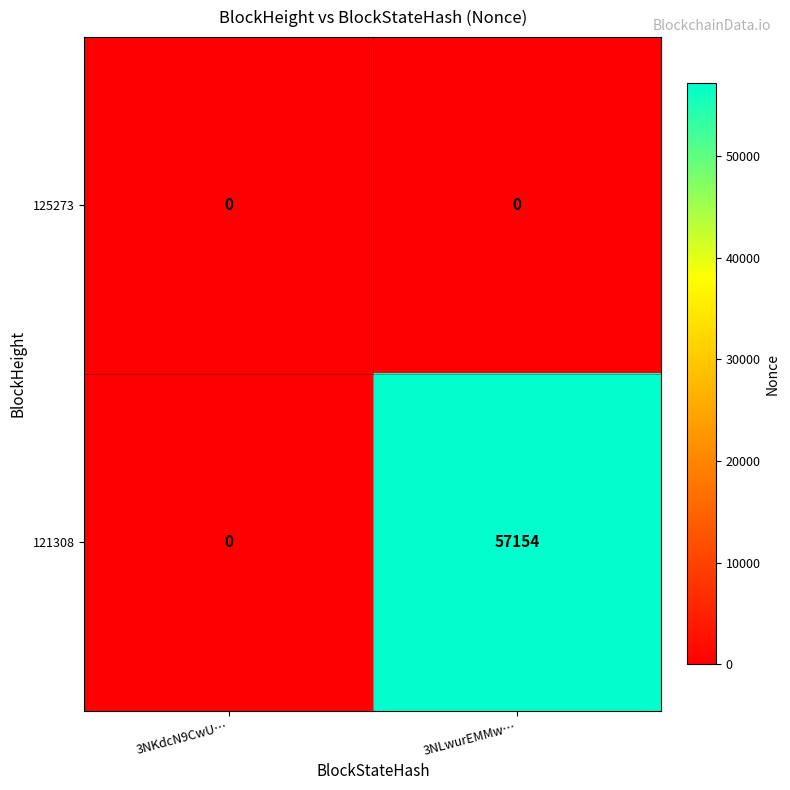

The value of 125273 at 3NLwurEMMw… is 0. True or false?

True